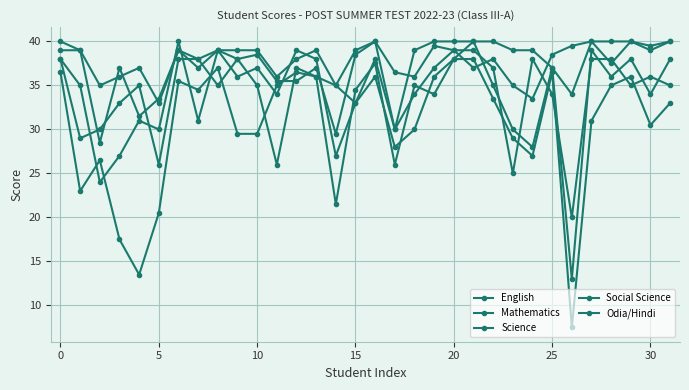

True or false: Science and Mathematics cross at least once.

True